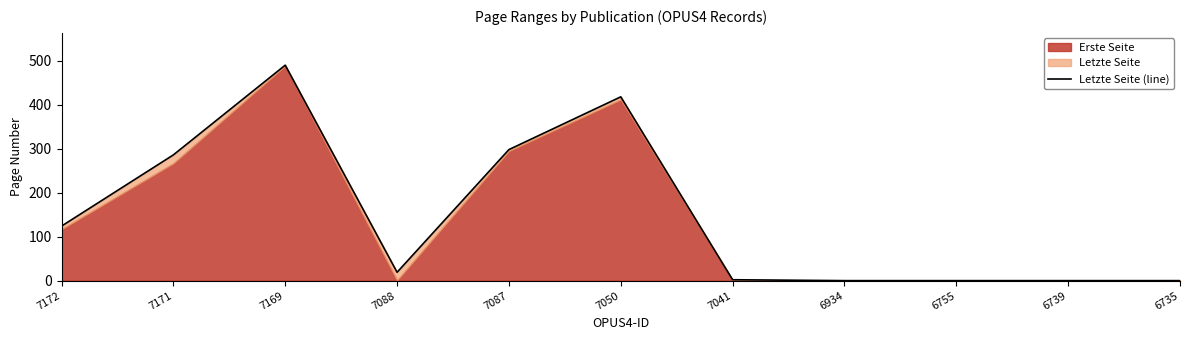

List the labels in order of value, smallest first.

6934, 6755, 6739, 6735, 7041, 7088, 7172, 7171, 7087, 7050, 7169